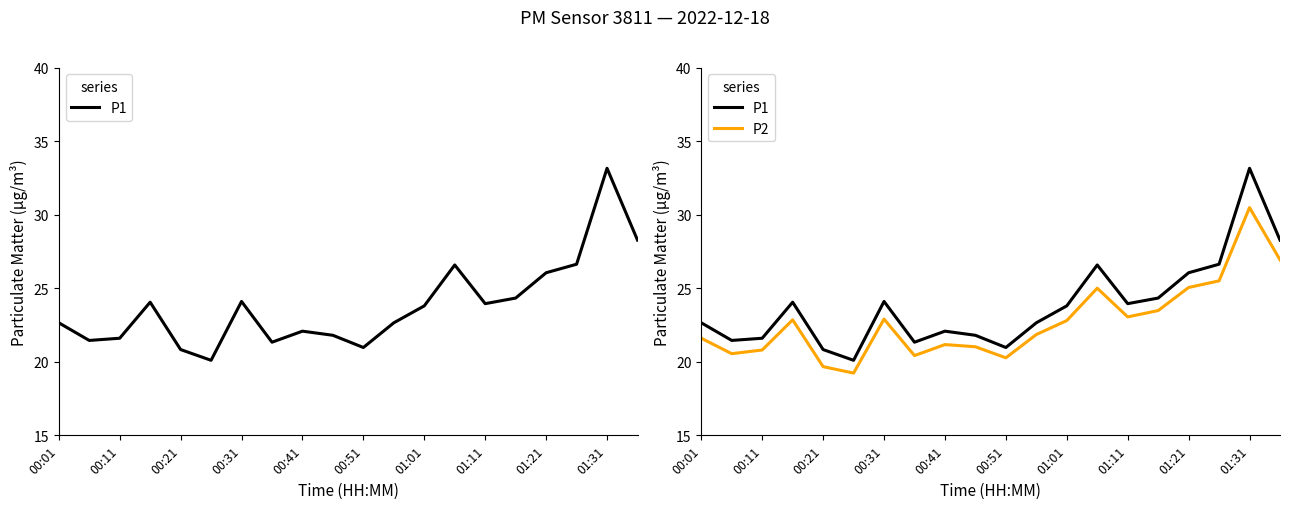

True or false: P2 and P1 cross at least once.

False